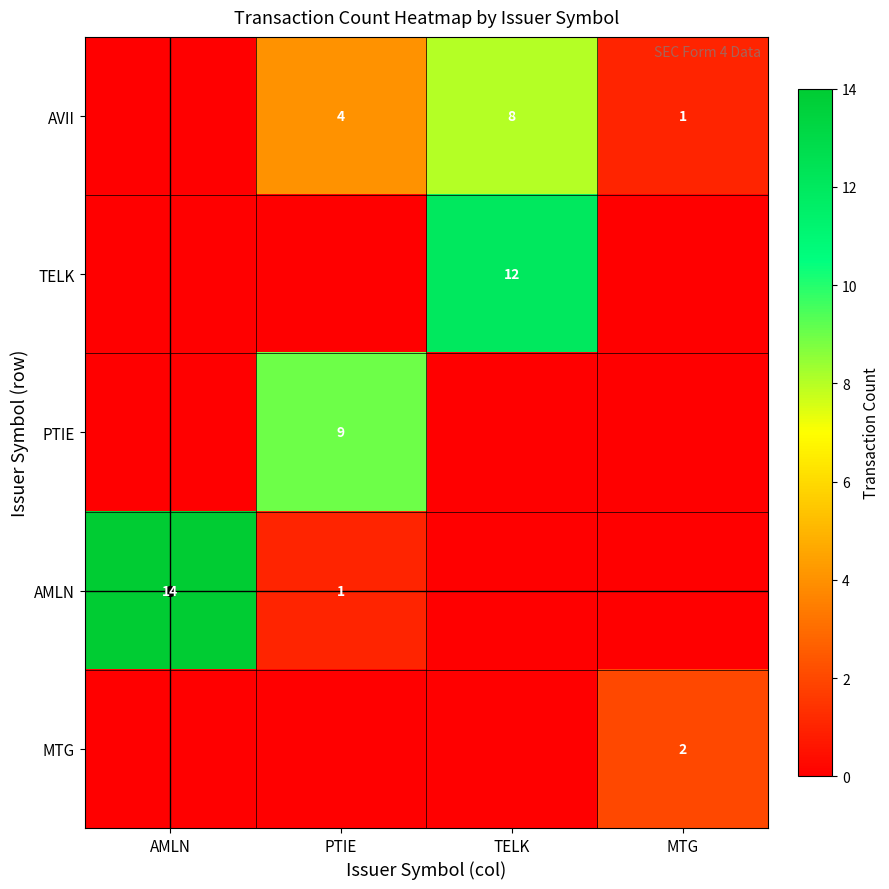

Where does the AMLN series first go above 1?

AMLN